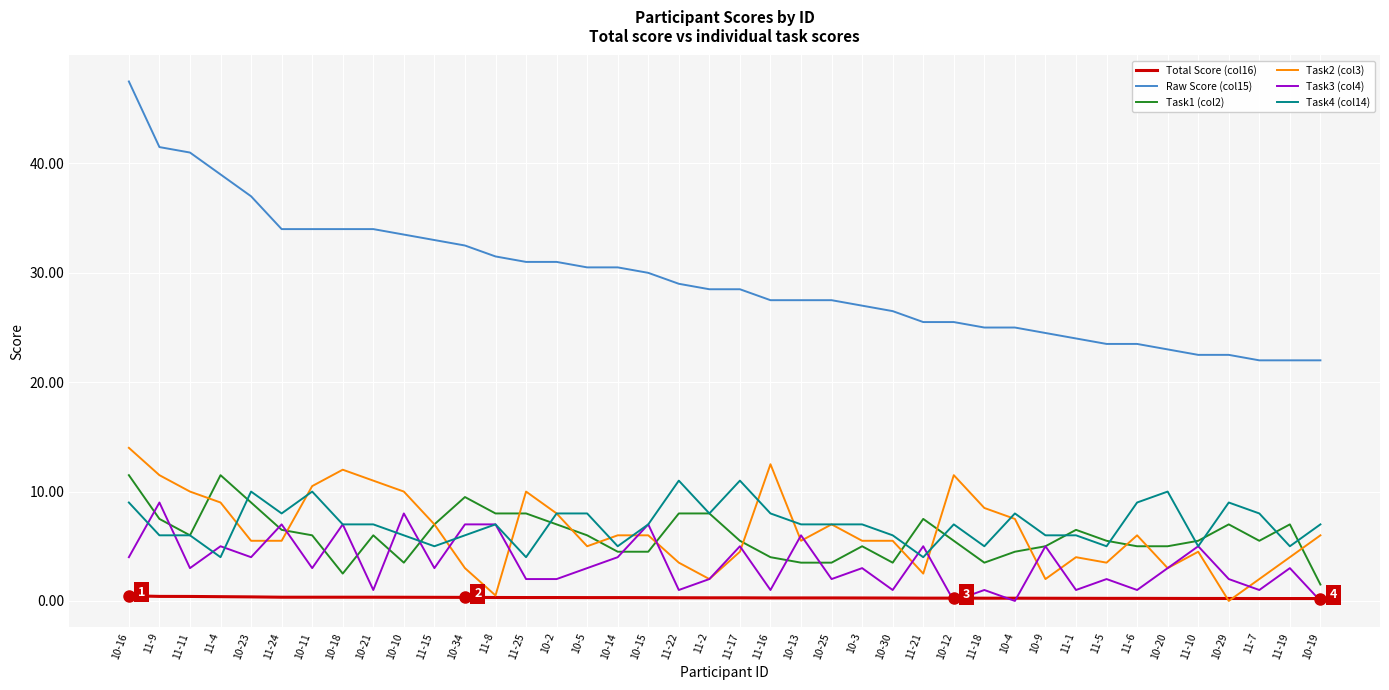

What is the maximum value shown in the chart?

47.5